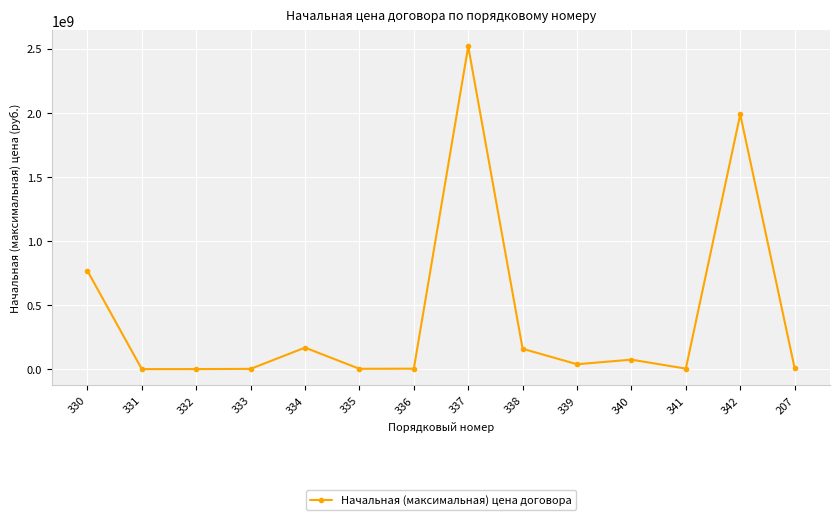

What is the difference between the values at 334 and 330?

599122063.9